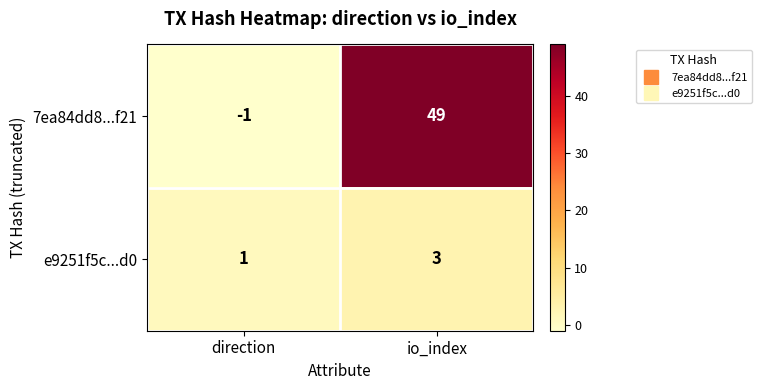

True or false: e9251f5c...d0 has a value of 3 at io_index.

True